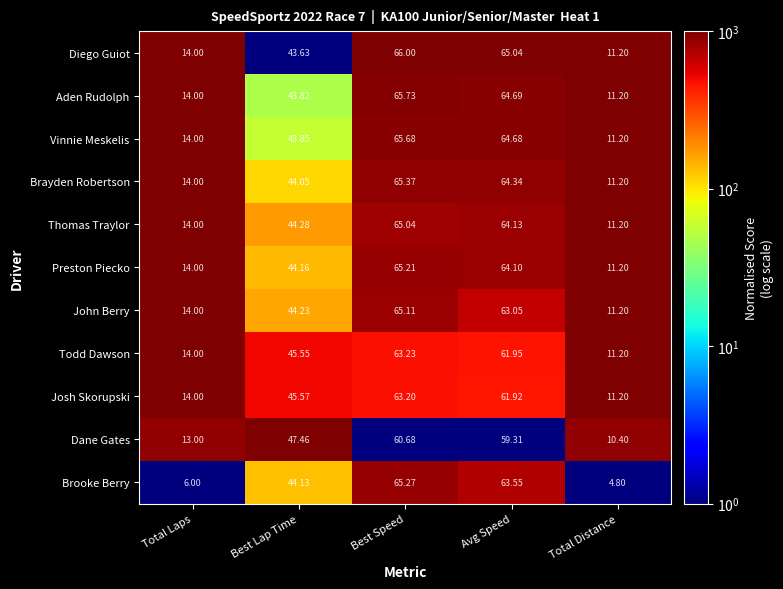

Is the value of Brayden Robertson at Avg Speed greater than the value of Josh Skorupski at Avg Speed?

Yes